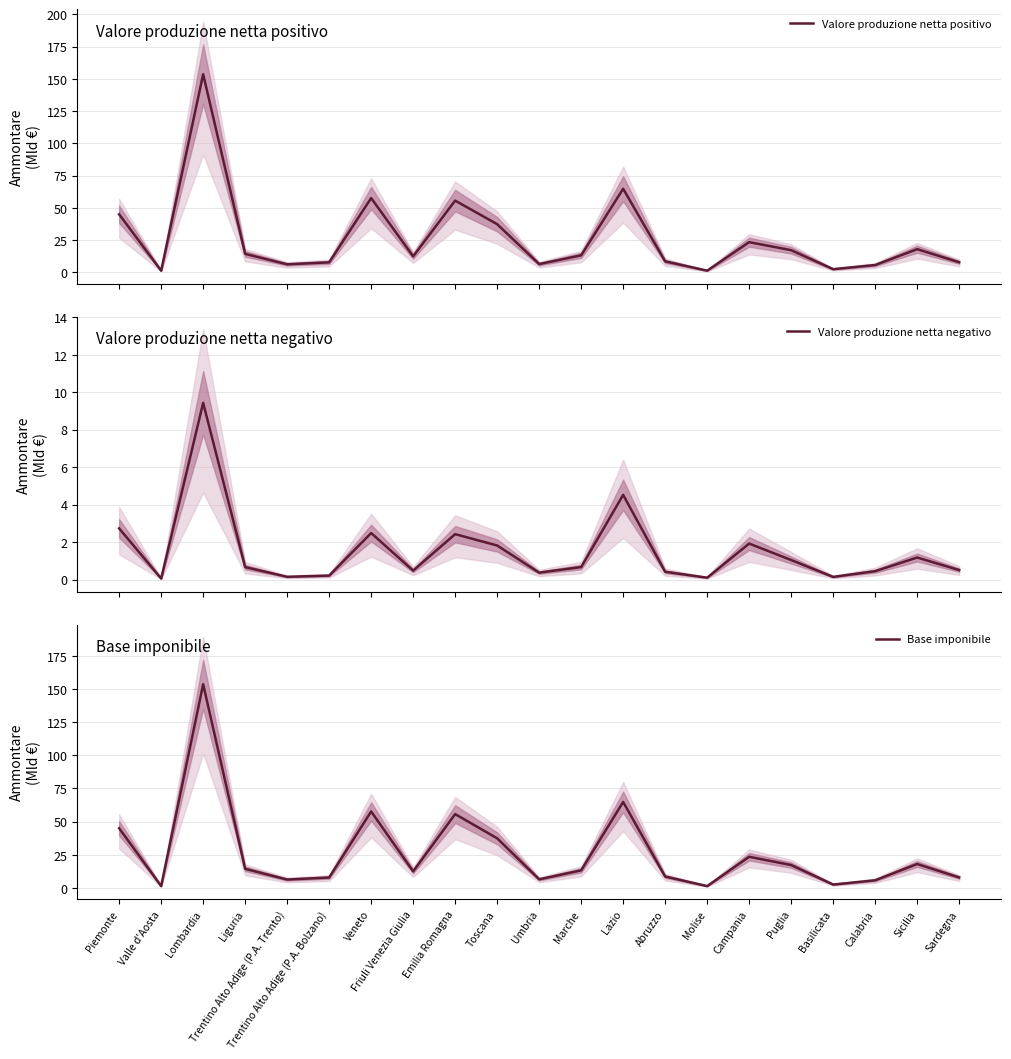

Rank the series at Friuli Venezia Giulia from lowest to highest value.

Valore produzione netta negativo, Valore produzione netta positivo, Base imponibile